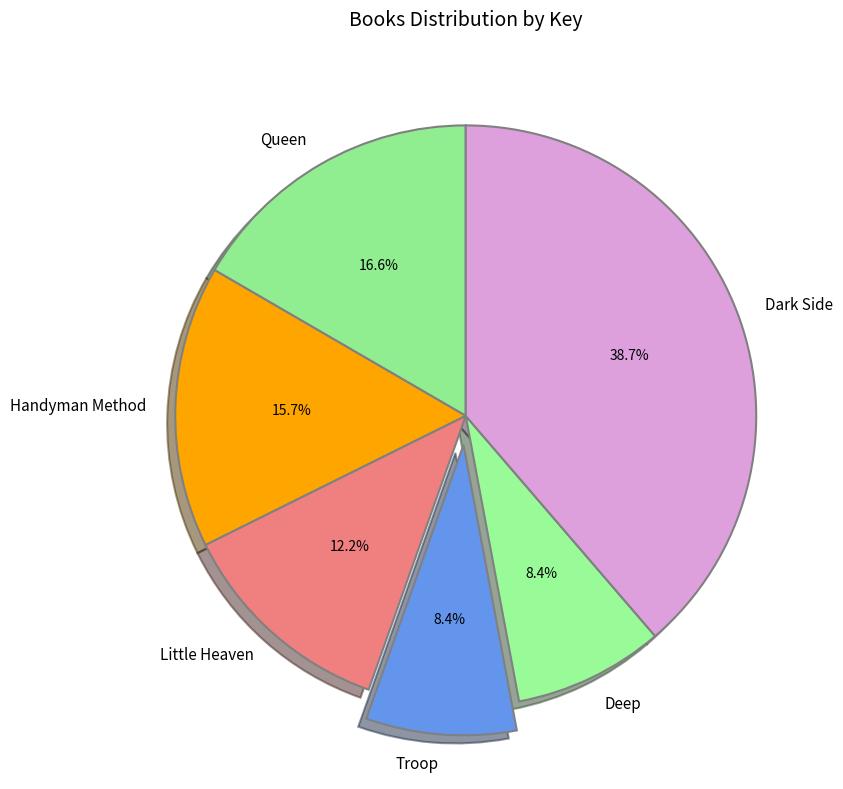

Which category has the biggest portion of the pie?

Dark Side